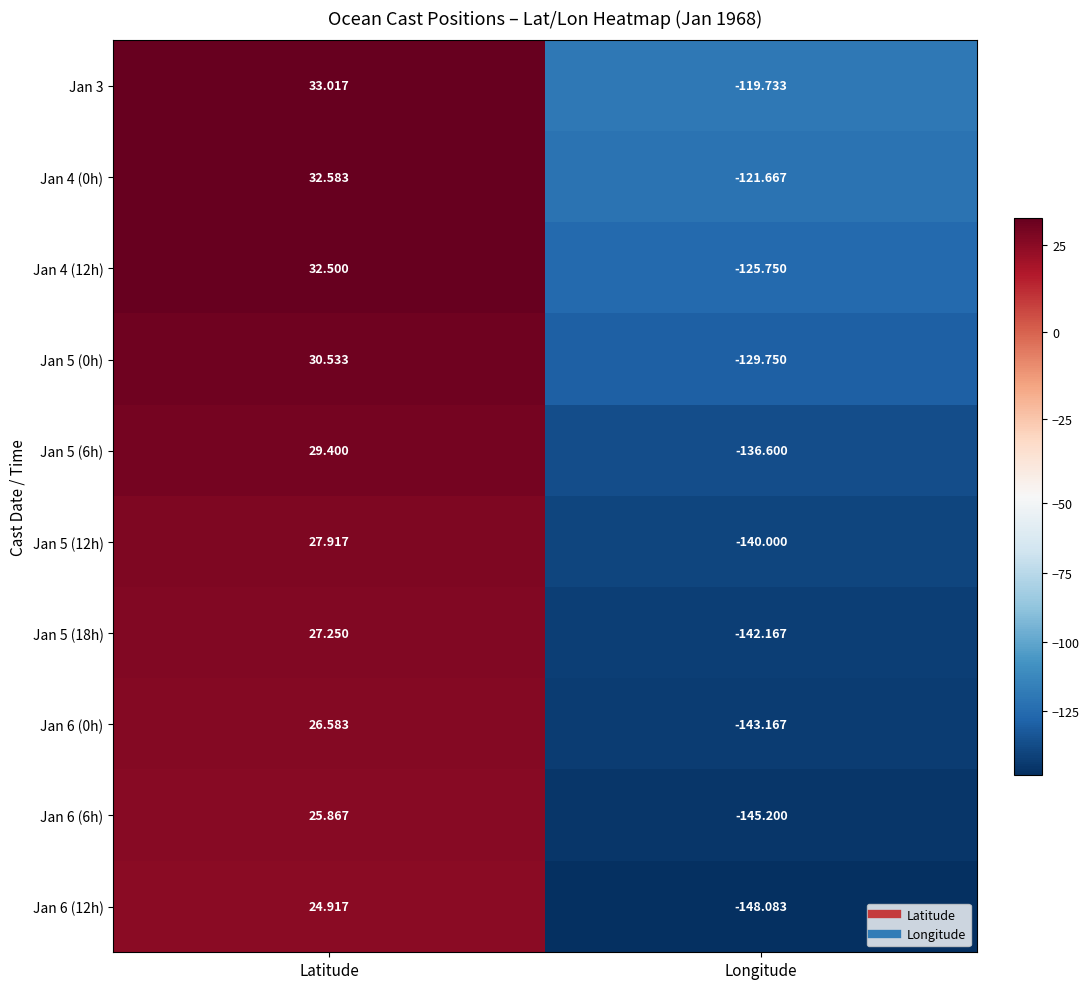

At which category does the chart reach its peak across all series?

Latitude